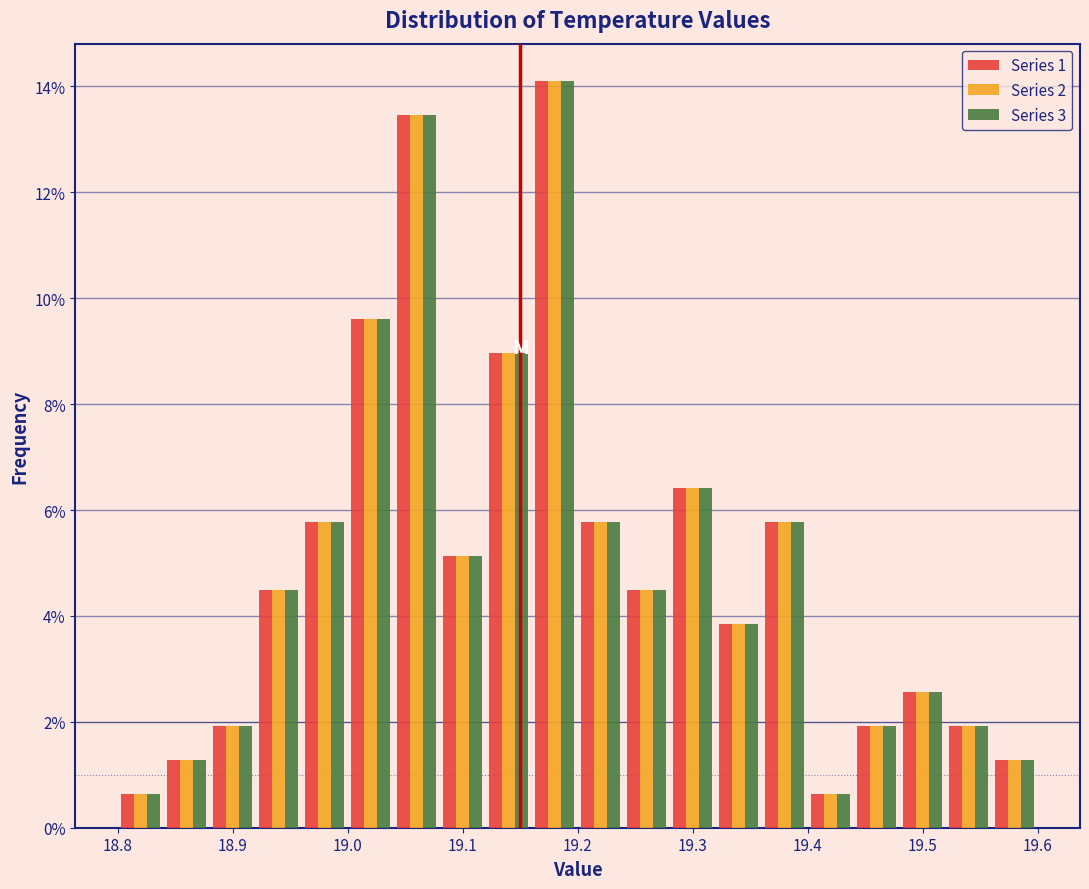

What is the height of the Series 1 bar covering 19.04 to 19.08 on the x-axis? The values are not printed on the chart, so give them approximately, as read against the axis.

13.4